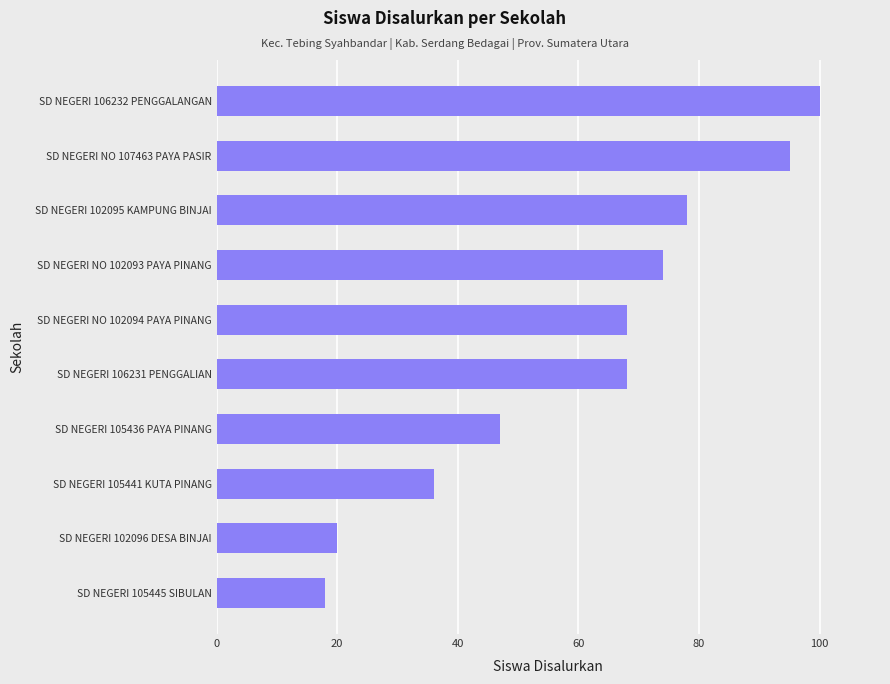

Reading top to bottom, list all the values displayed in this chart.

SD NEGERI 106232 PENGGALANGAN=100	SD NEGERI NO 107463 PAYA PASIR=95	SD NEGERI 102095 KAMPUNG BINJAI=78	SD NEGERI NO 102093 PAYA PINANG=74	SD NEGERI NO 102094 PAYA PINANG=68	SD NEGERI 106231 PENGGALIAN=68	SD NEGERI 105436 PAYA PINANG=47	SD NEGERI 105441 KUTA PINANG=36	SD NEGERI 102096 DESA BINJAI=20	SD NEGERI 105445 SIBULAN=18